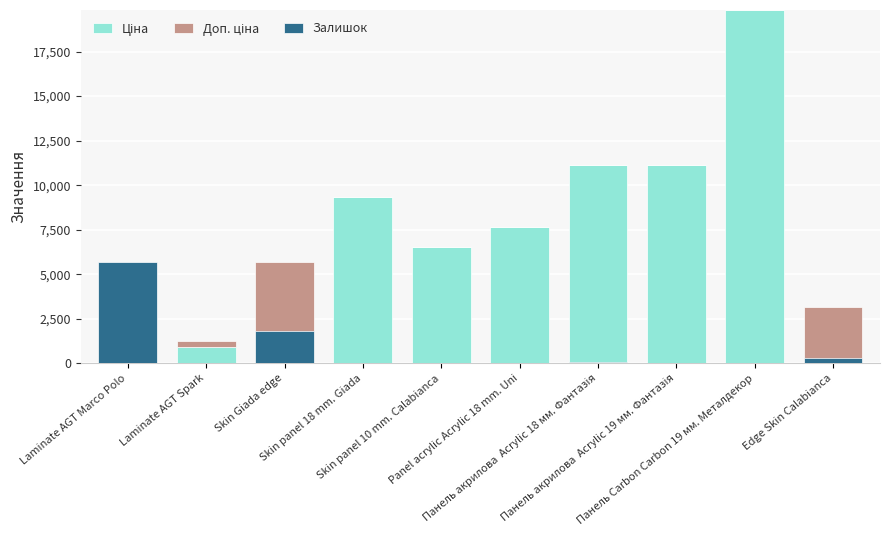

What is the minimum value for Ціна?

31.7